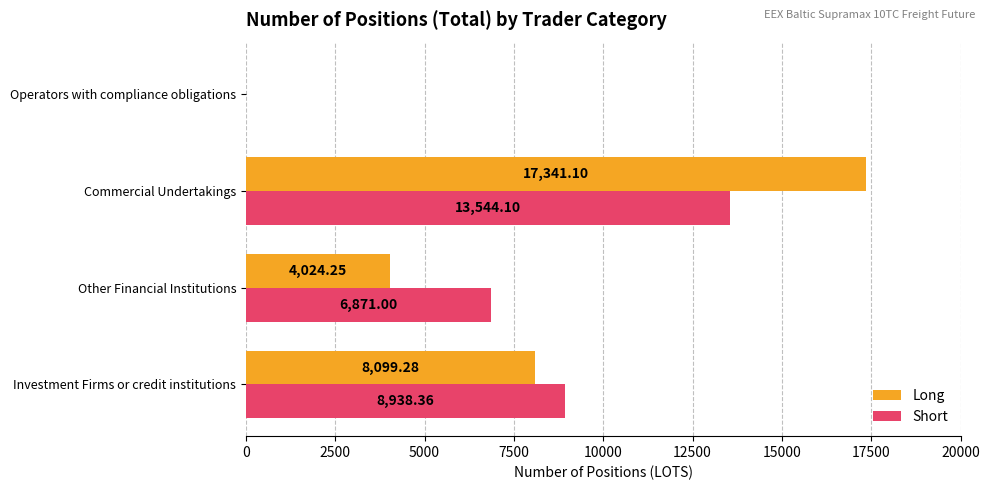

What is the sum of the Long values at Other Financial Institutions and Investment Firms or credit institutions?

12123.5